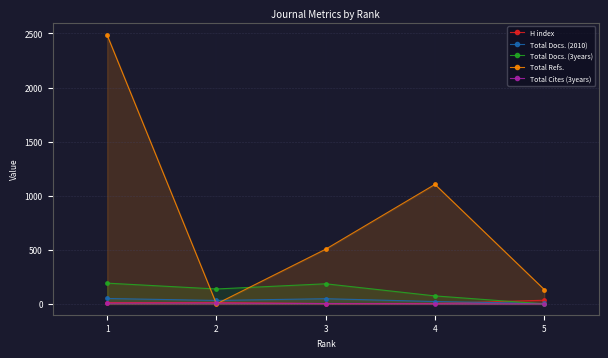

What is the total value across all series at 4?

1206